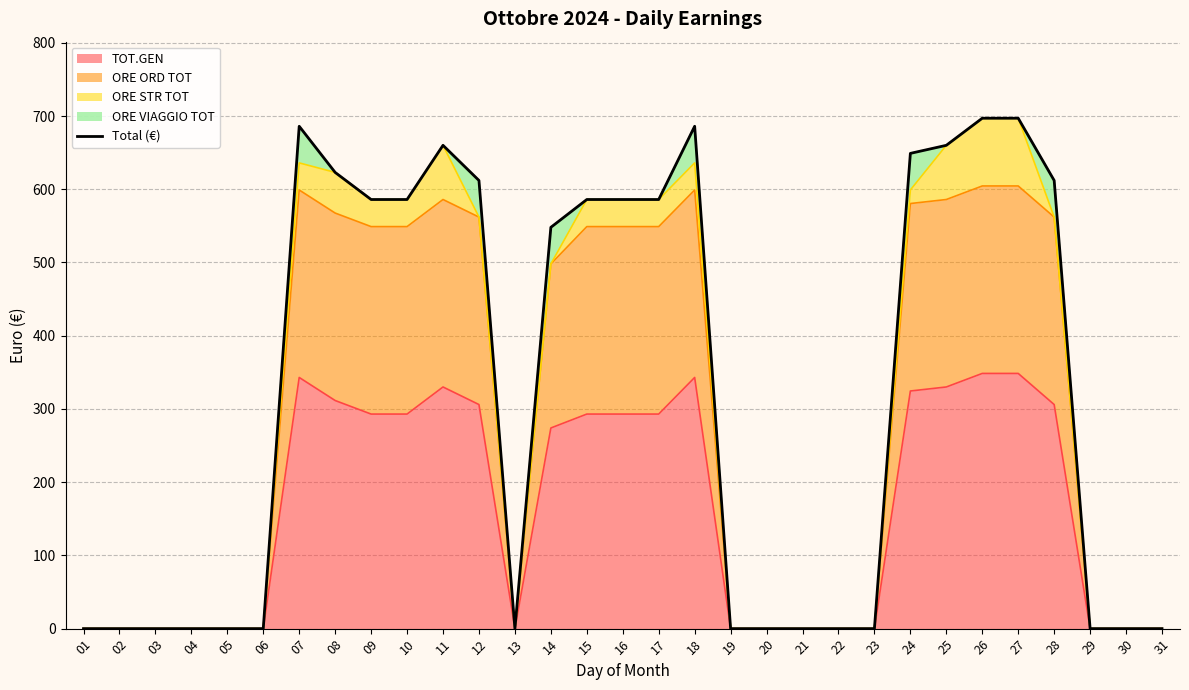

How many categories are shown in the chart?

31